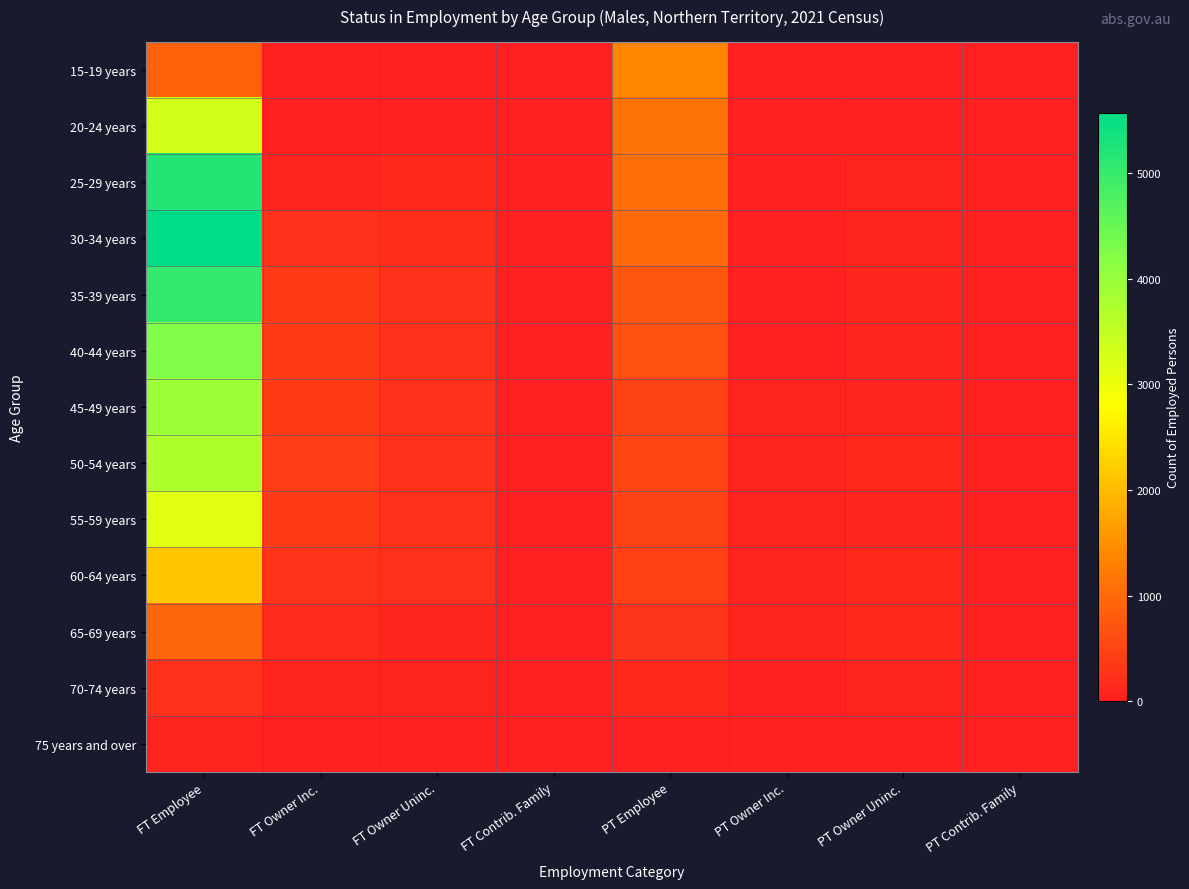

What is the total value across all series at PT Owner Uninc.?

952